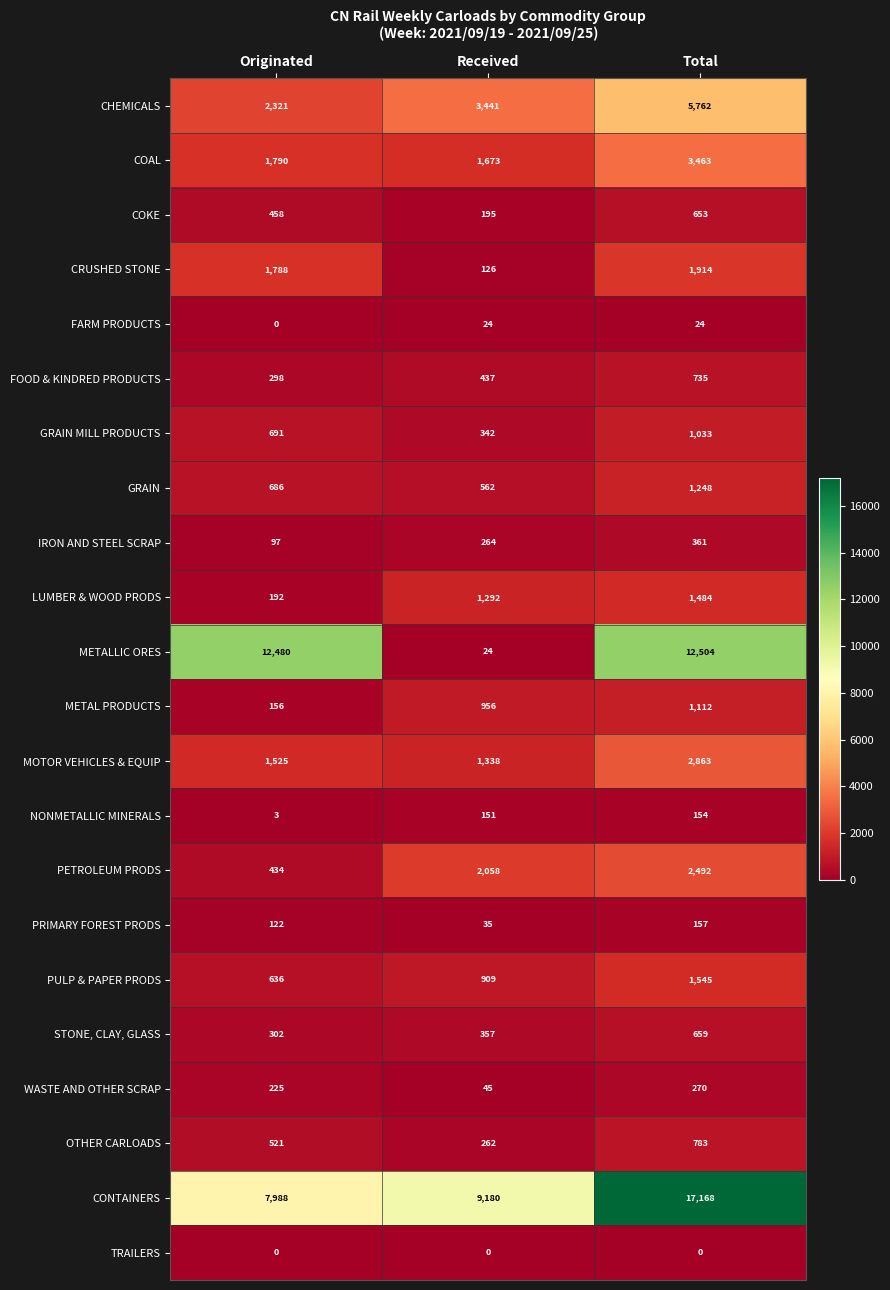

At which label is FOOD & KINDRED PRODUCTS closest to 516?

Received